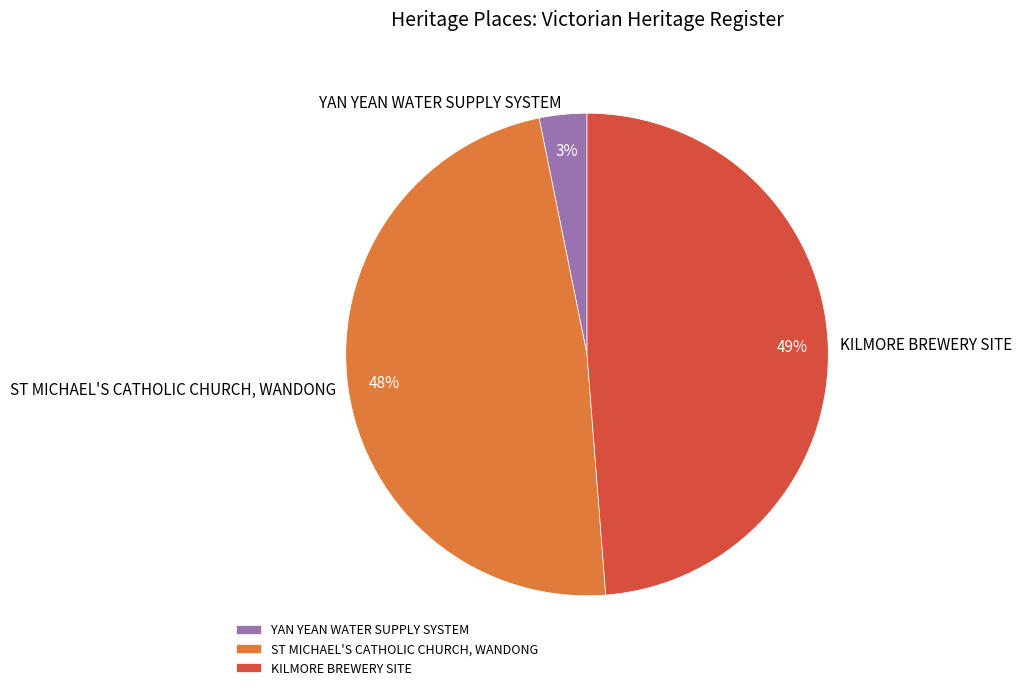

What is the ratio of the value at KILMORE BREWERY SITE to the value at ST MICHAEL'S CATHOLIC CHURCH, WANDONG?

1.0